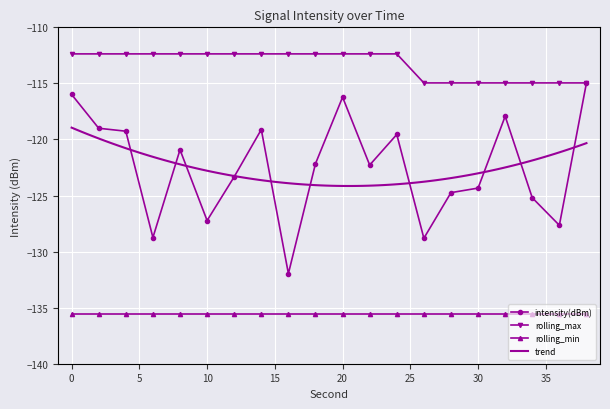

What is the difference between the maximum and minimum values in the intensity(dBm) series?

17.0